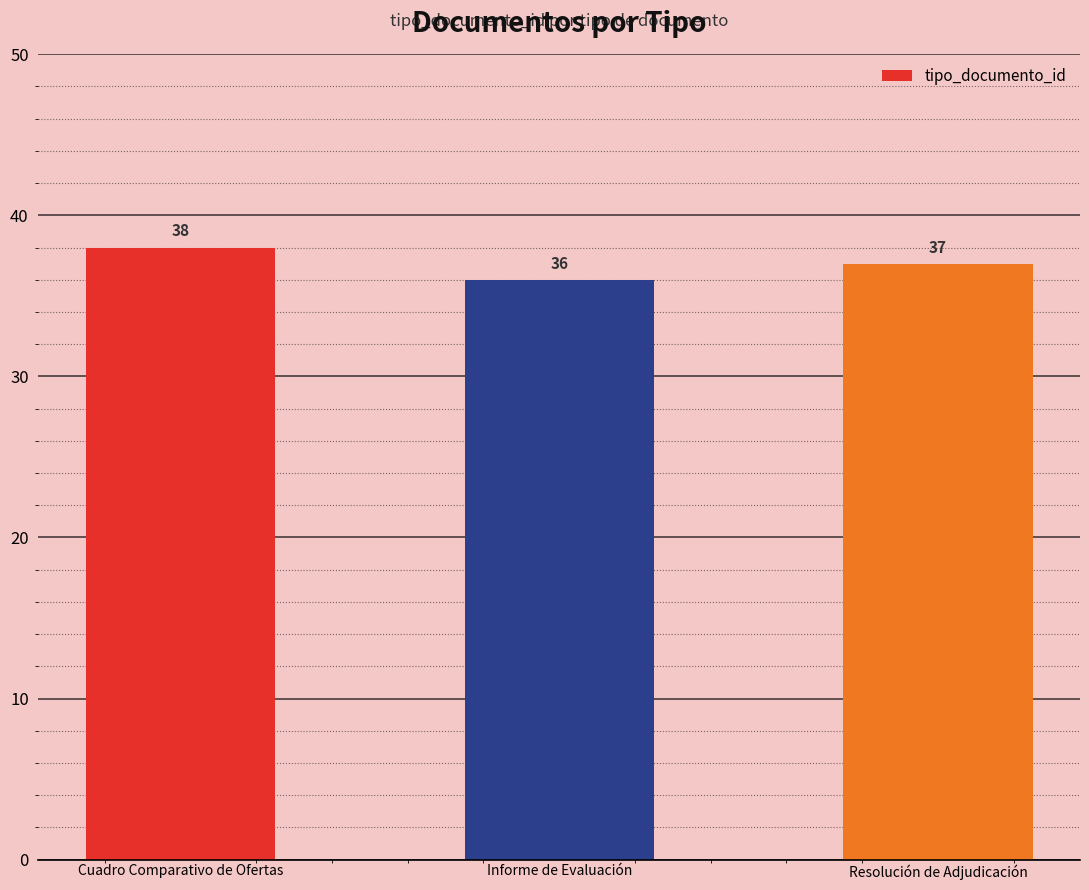

List the labels in order of value, smallest first.

Informe de Evaluación, Resolución de Adjudicación, Cuadro Comparativo de Ofertas